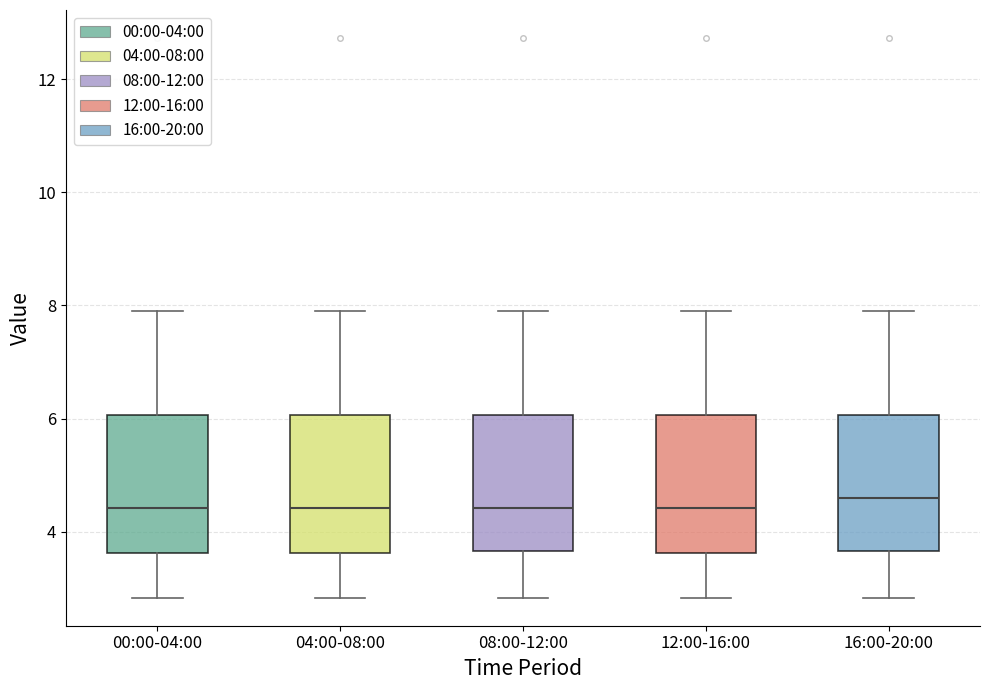

Where does the median line of the box for 00:00-04:00 sit on the y-axis? The values are not printed on the chart, so give them approximately, as read against the axis.

4.4